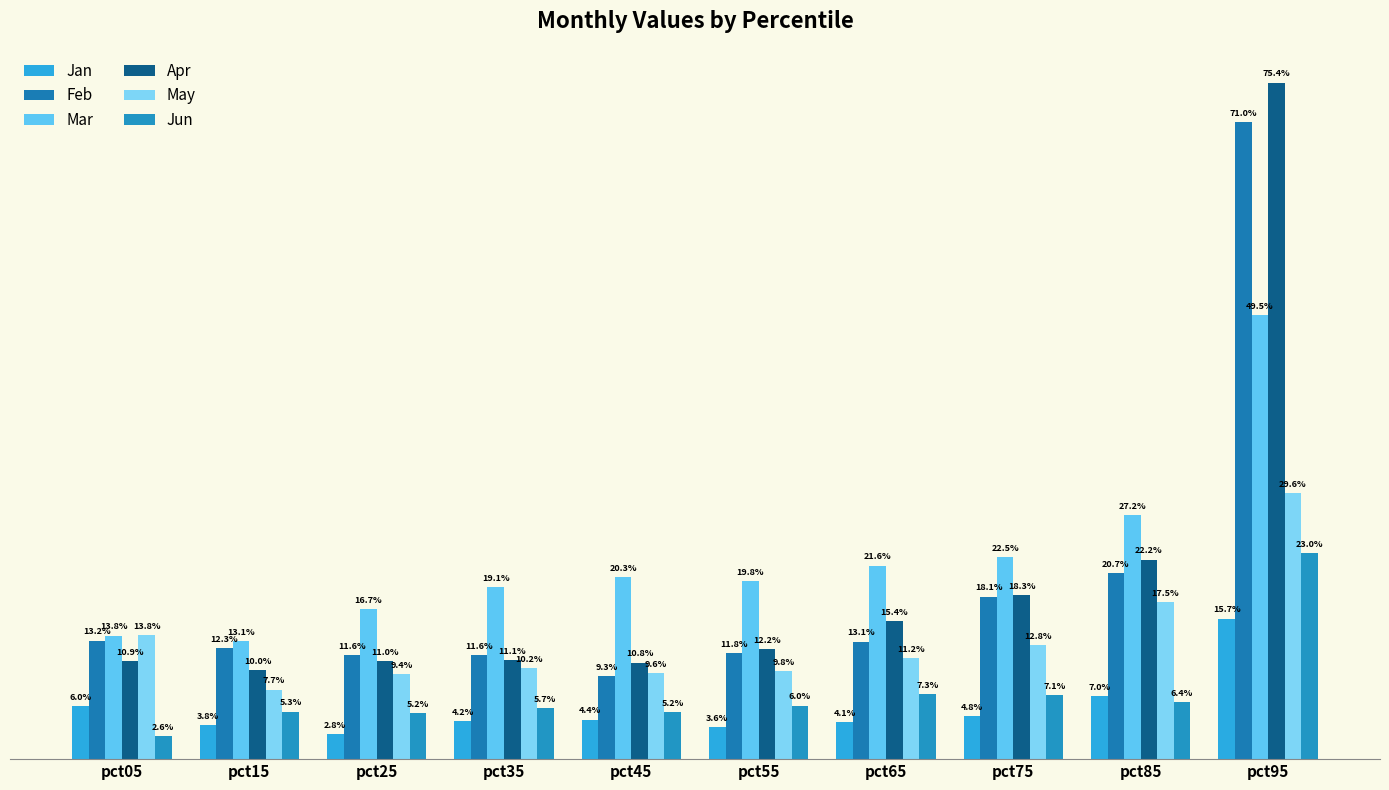

Where is Feb nearest to the value 0?

pct45